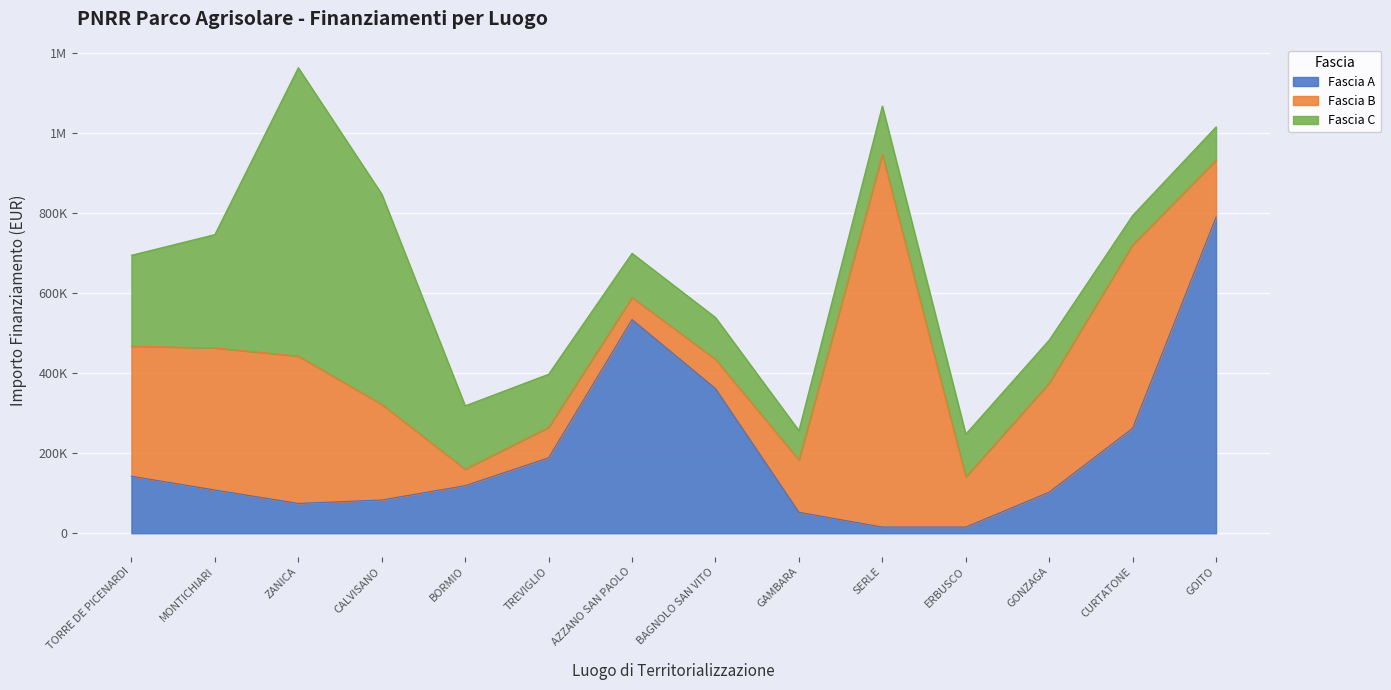

In Fascia A, how many points are higher than both neighbors (excluding endpoints)?

1